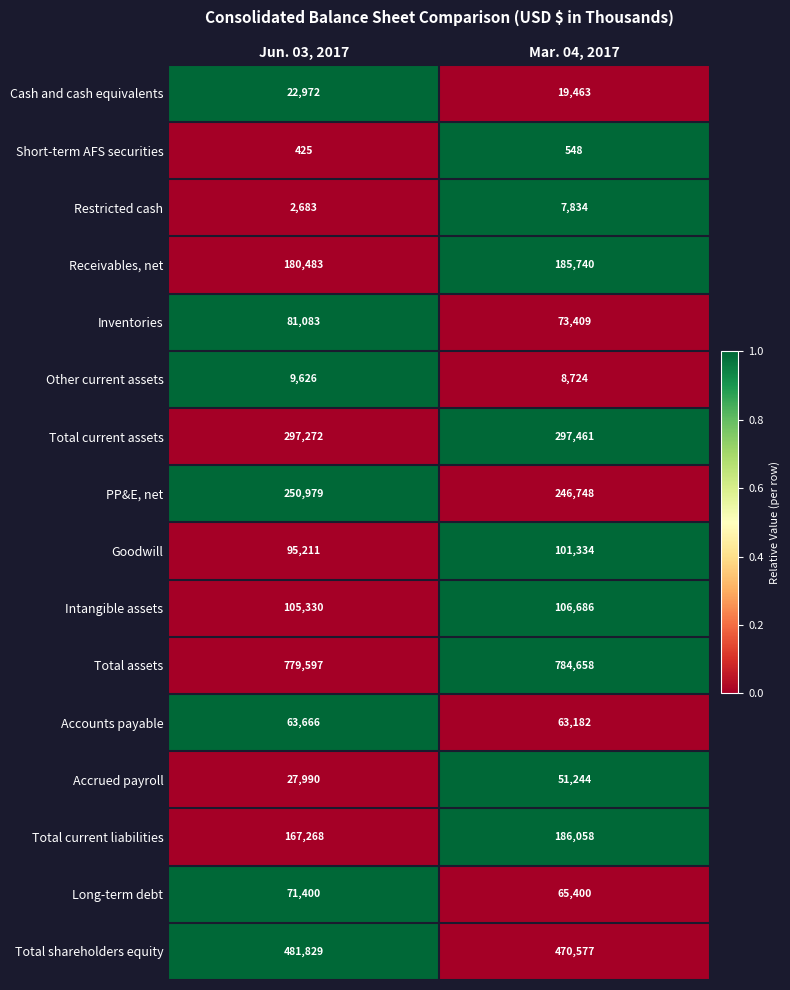

True or false: Long-term debt has a value of 71400 at Jun. 03, 2017.

True